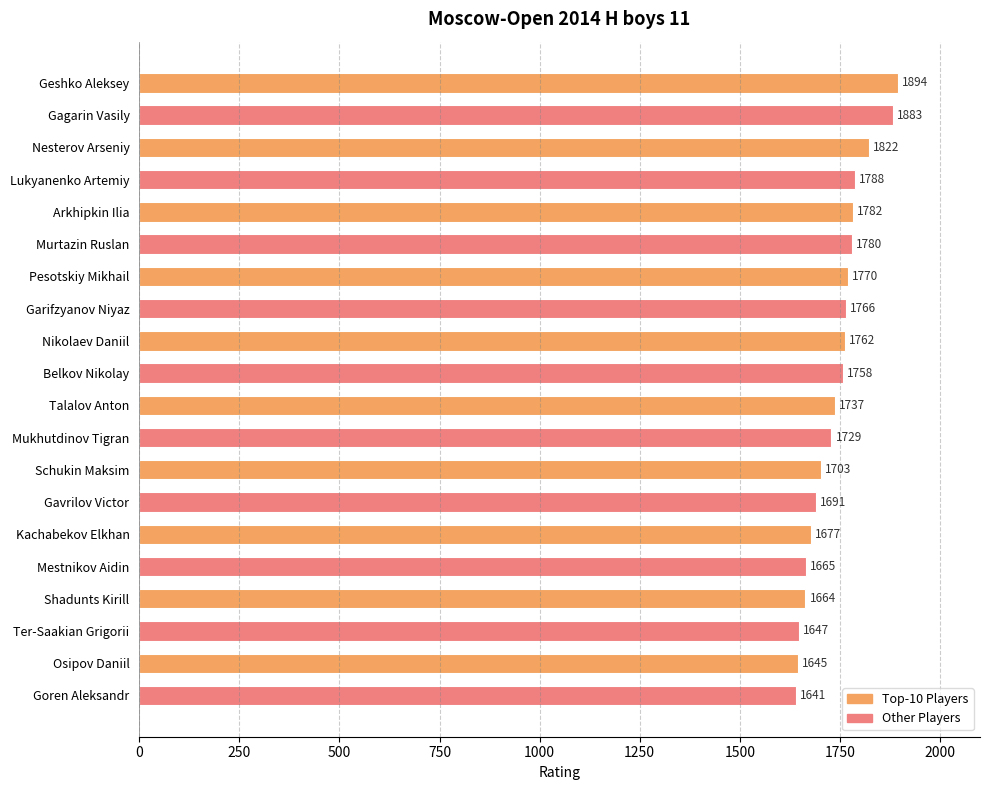

What is the label of the 20th bar from the bottom?

Geshko Aleksey